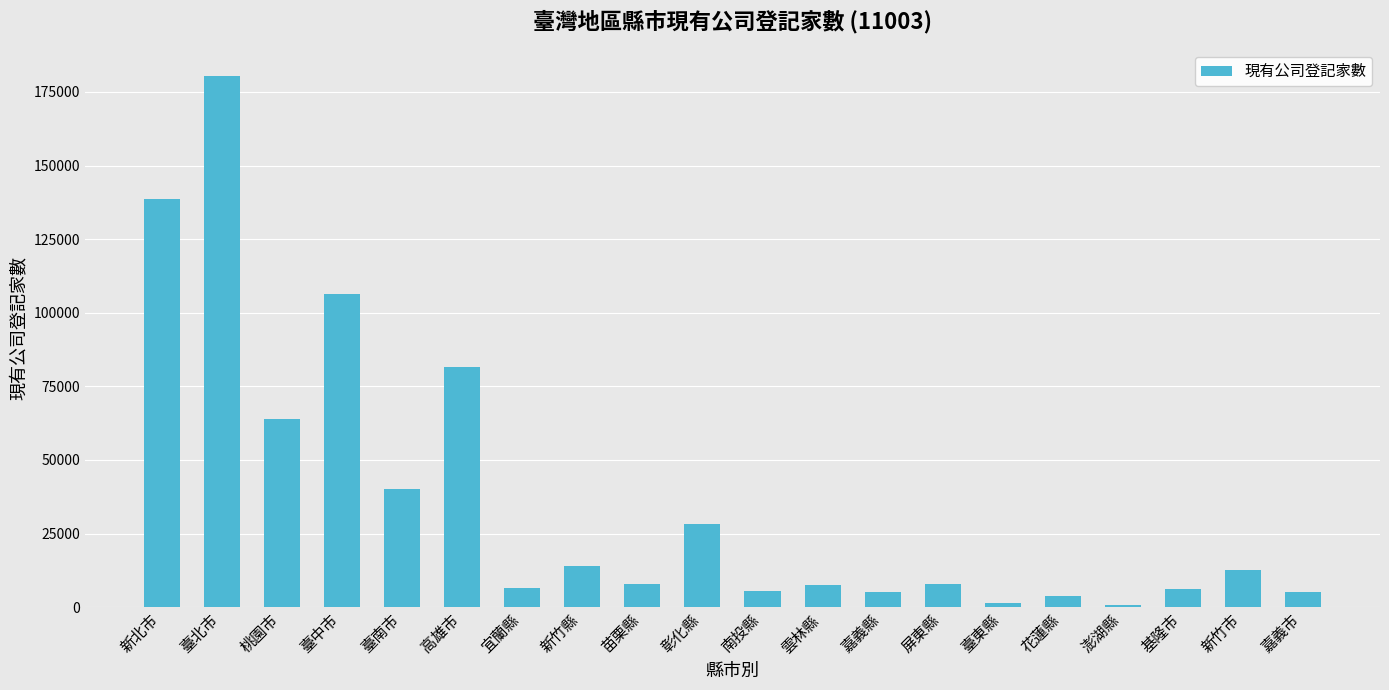

What is the minimum value shown in the chart?

903